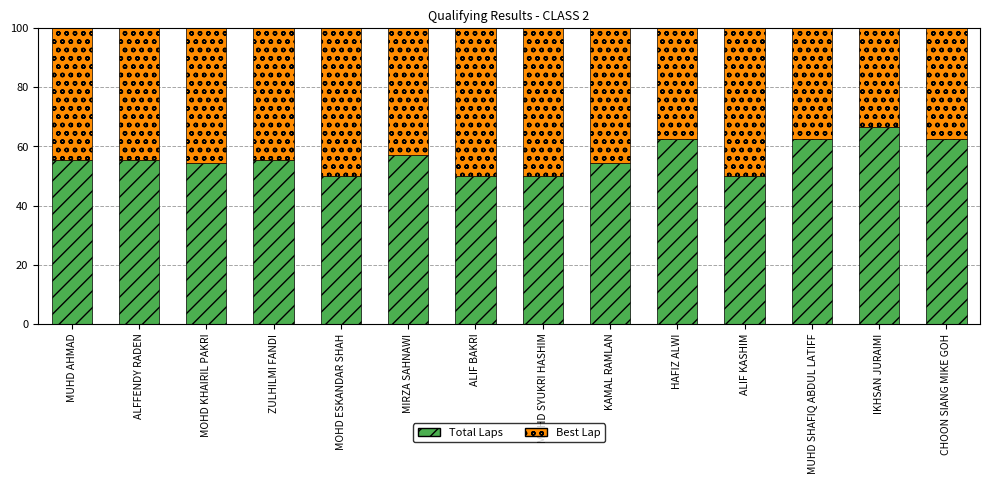

How many data points does each series have?

14